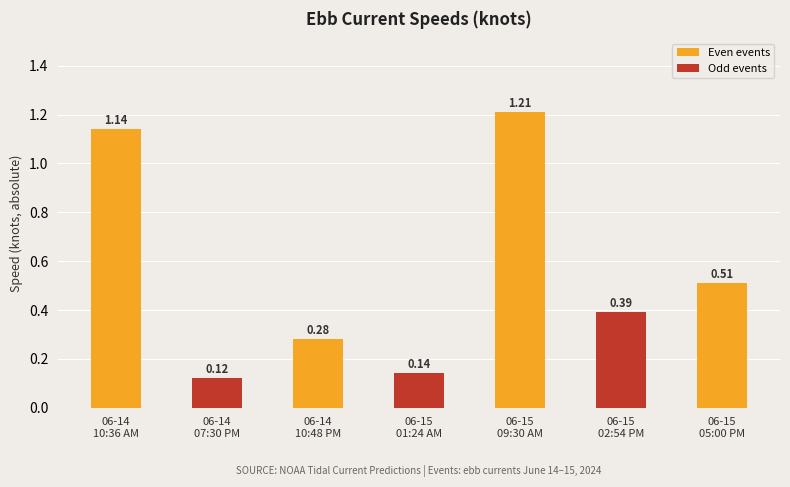

How many series are shown in this chart?

1